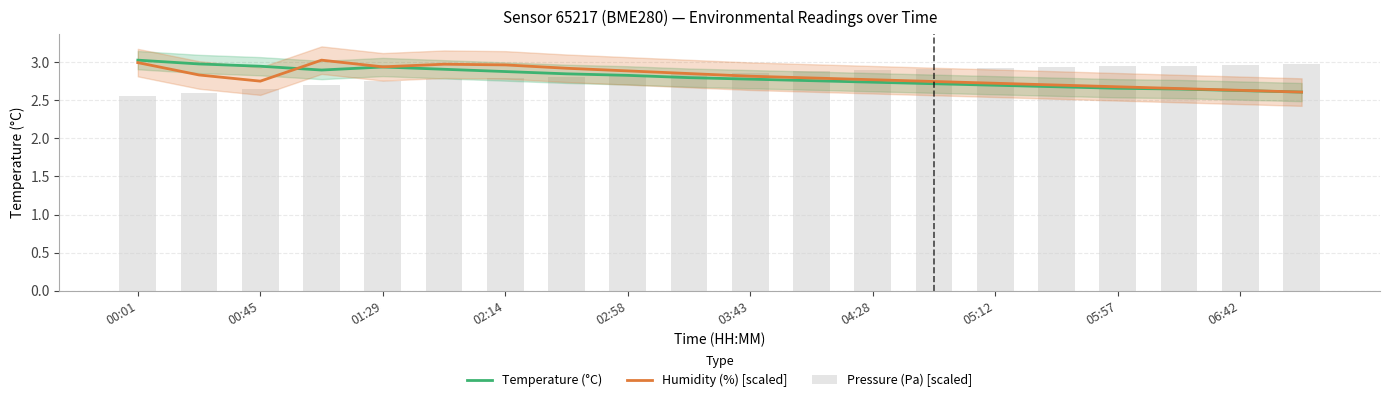

Where is Humidity (%) [scaled] nearest to the value 2?

19